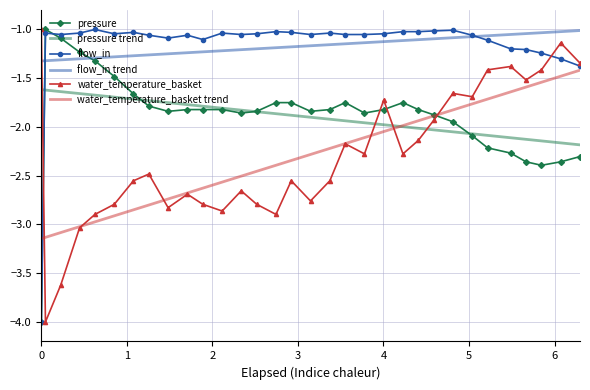

What is the minimum value shown in the chart?

-4.0